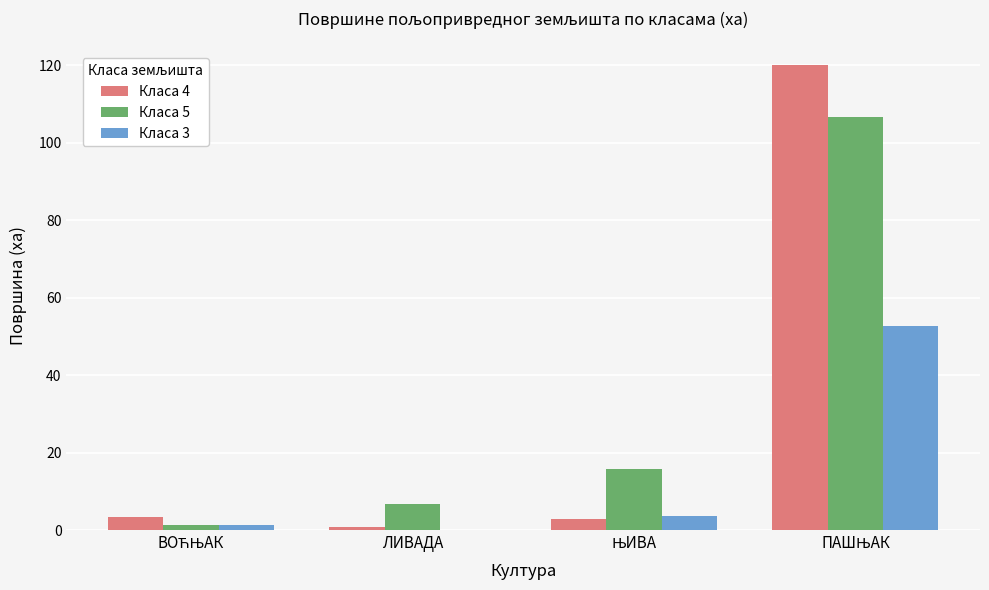

What is the maximum value for Класа 5?

106.7